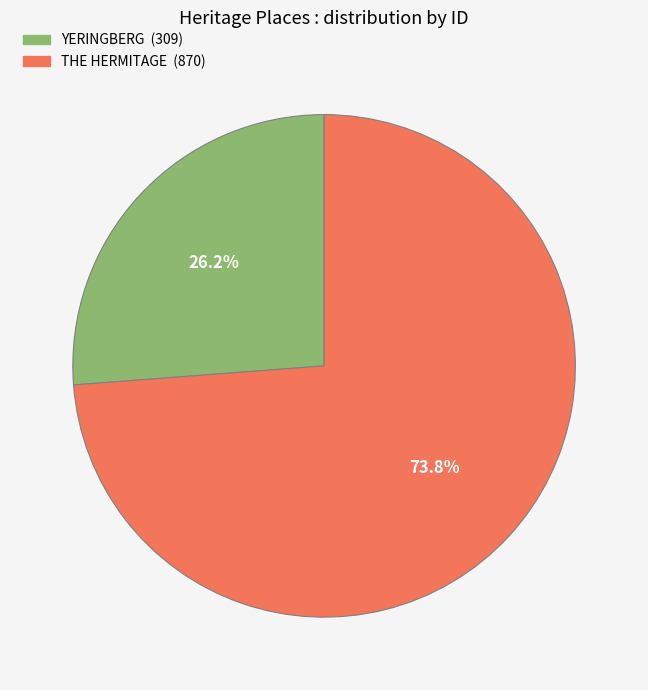

Rank the categories by value from highest to lowest.

THE HERMITAGE, YERINGBERG